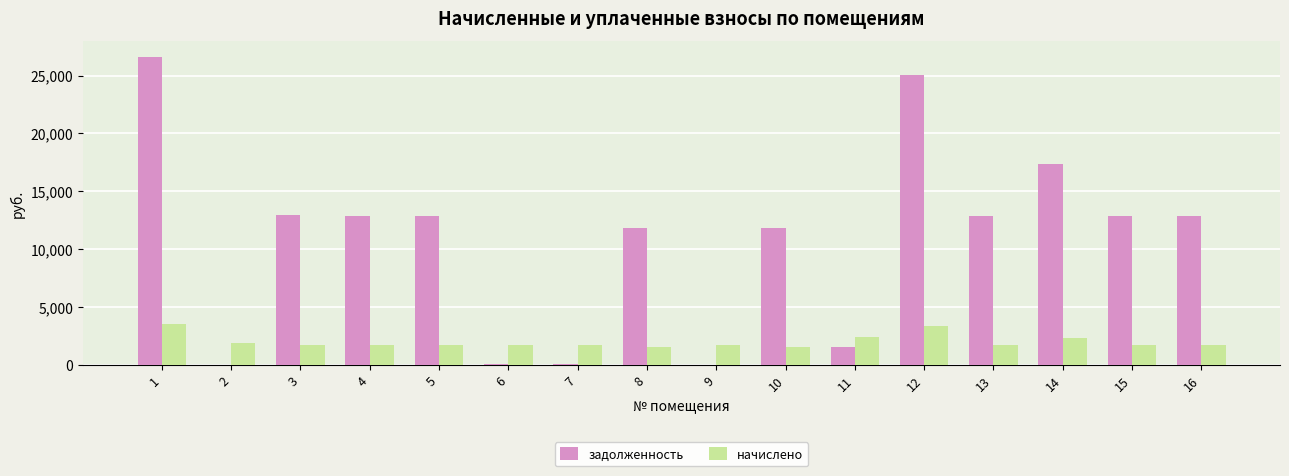

How many series are shown in this chart?

2